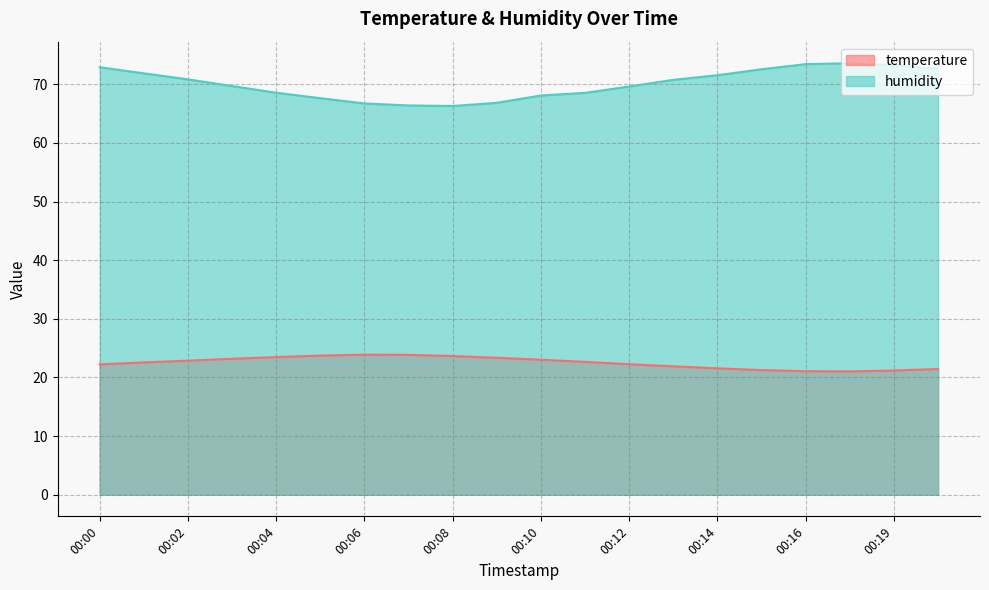

Which has a higher value, 00:10 or 00:00?

00:10